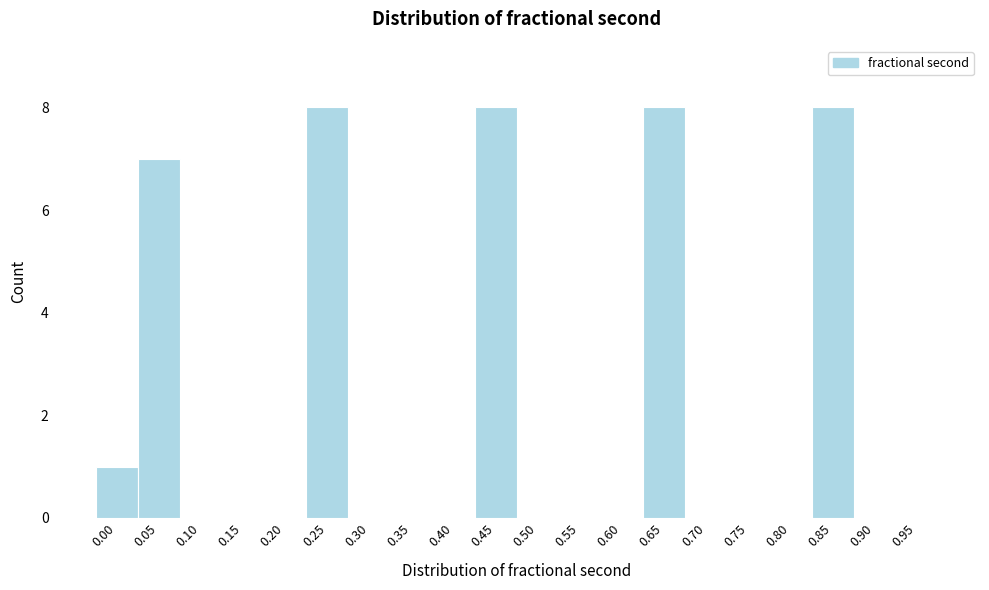

Reading left to right, extract all data points from this chart.

0.00=1	0.05=7	0.10=0	0.15=0	0.20=0	0.25=8	0.30=0	0.35=0	0.40=0	0.45=8	0.50=0	0.55=0	0.60=0	0.65=8	0.70=0	0.75=0	0.80=0	0.85=8	0.90=0	0.95=0